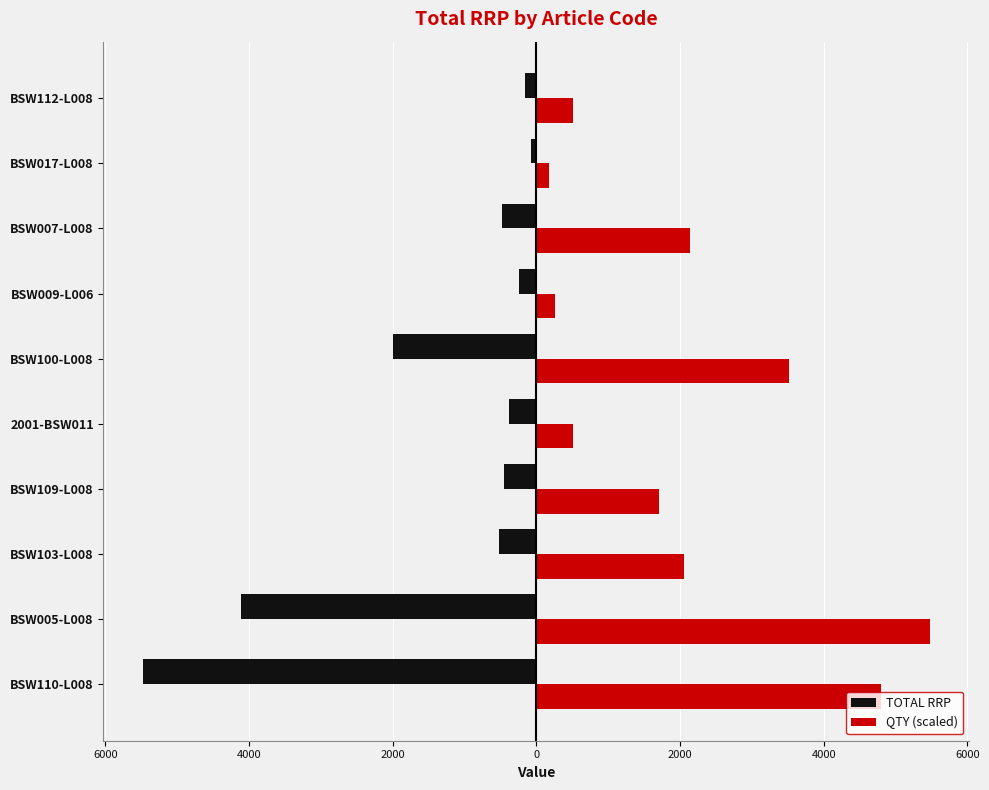

What are all the series names shown in the legend?

TOTAL RRP, QTY (scaled)